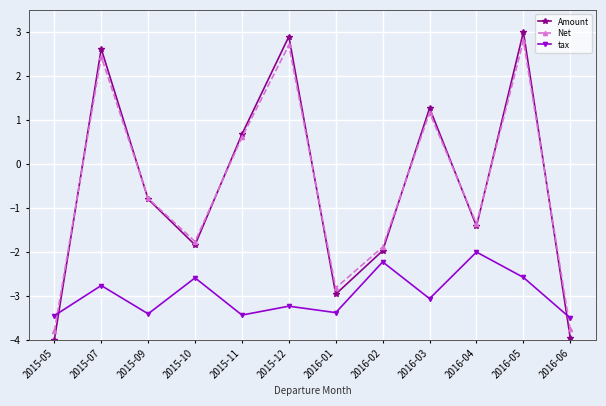

Which series has the widest spread of values?

Amount